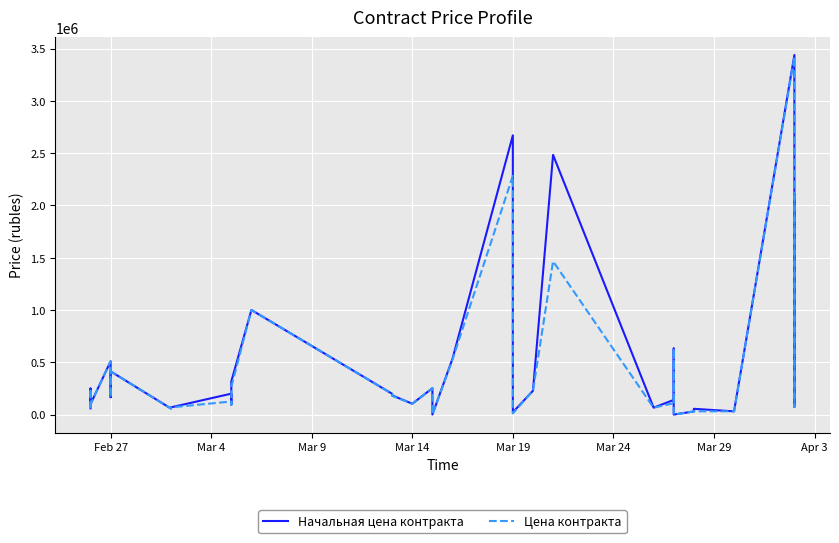

How many lines are shown in the chart?

2